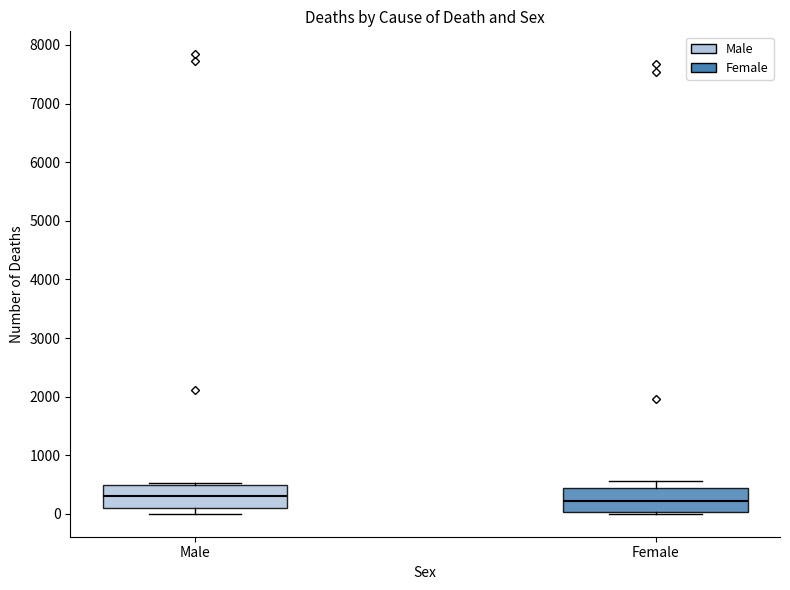

Reading left to right, transcribe this box plot: for each box, give where its median line is, the range the box spans, and where its two whiskers end, as read against the y-axis. The values are not printed on the chart, so give them approximately, as read against the axis.

Male: median 300, box 100 to 500, whiskers 0 to 500
Female: median 200, box 0 to 400, whiskers 0 to 600